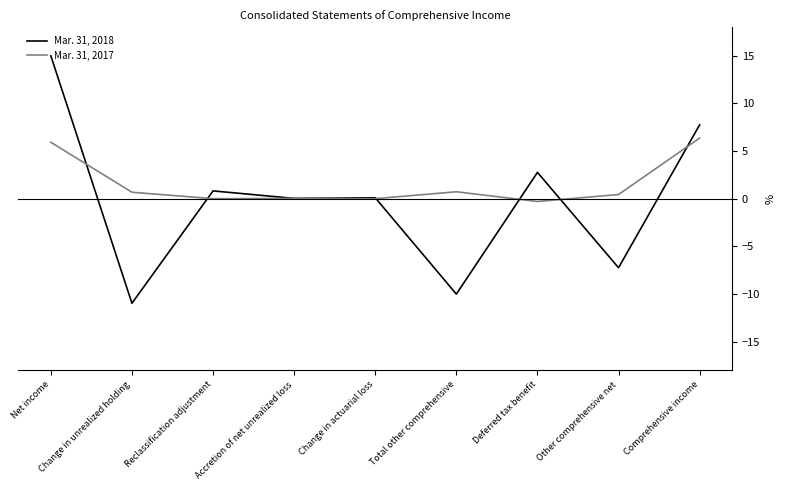

At which category is the sum across all series the highest?

Net income